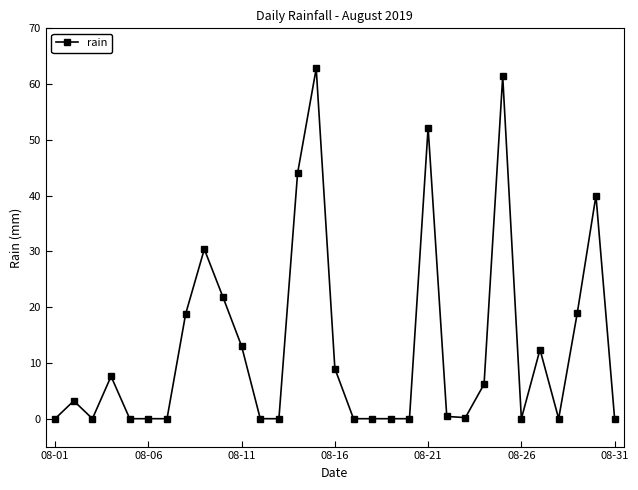

True or false: the data has more than 0 interior local peaks.

True